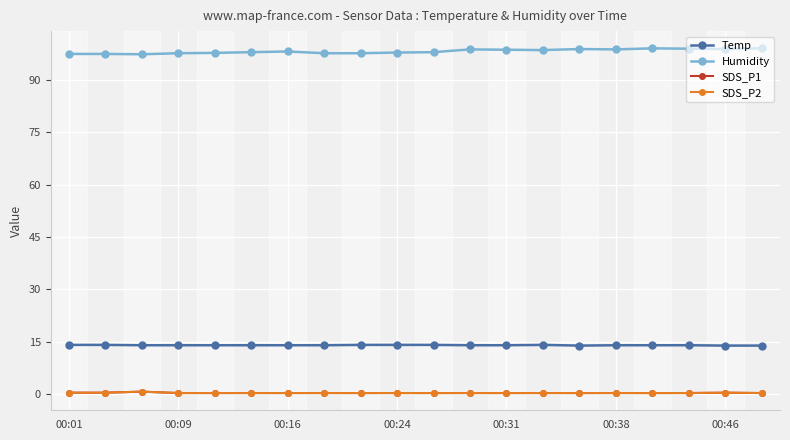

Is this an area chart (filled region under the line)?

No